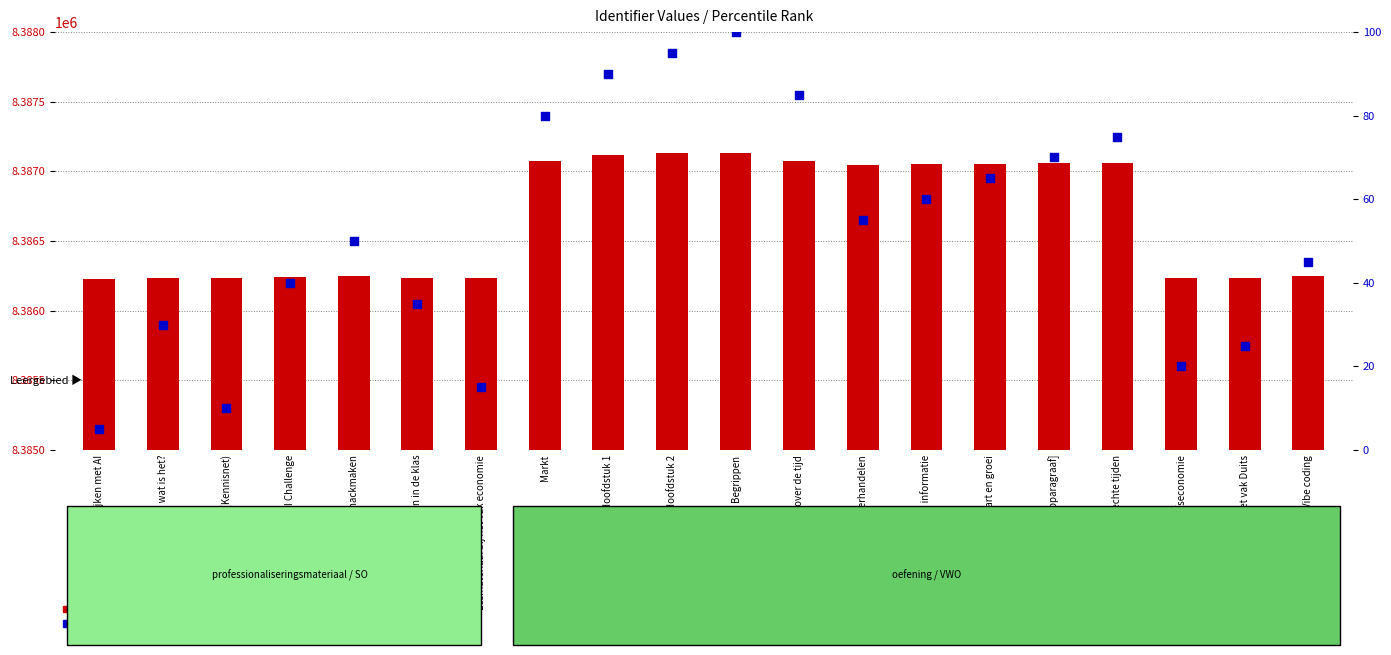

Which series reaches the minimum Y coordinate?

percentile rank within the sample